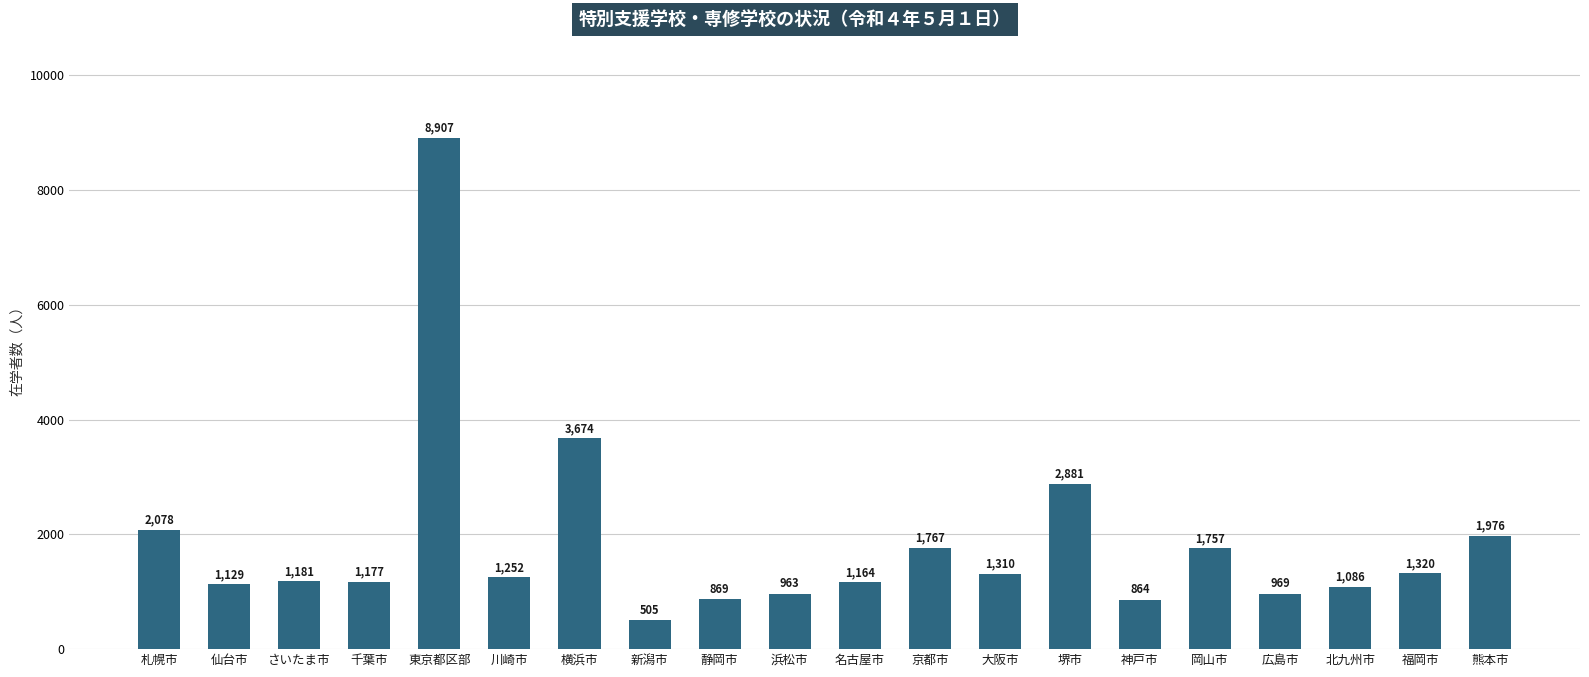

Are the bars horizontal?

No